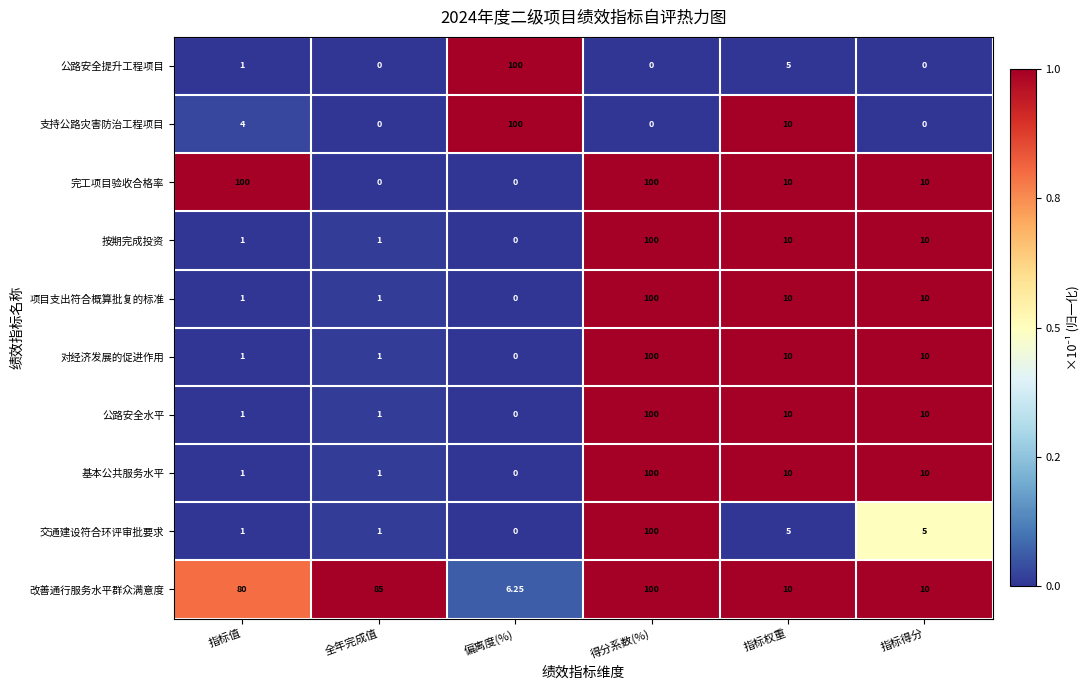

Between 指标值 and 全年完成值, which series saw the biggest shift?

完工项目验收合格率